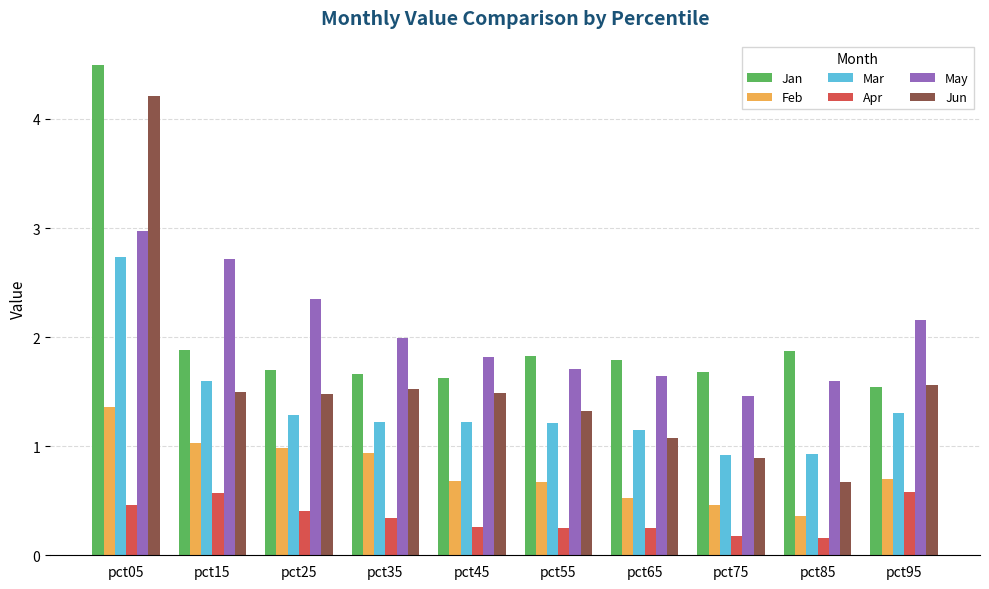

Between pct35 and pct85, which series saw the biggest shift?

Jun